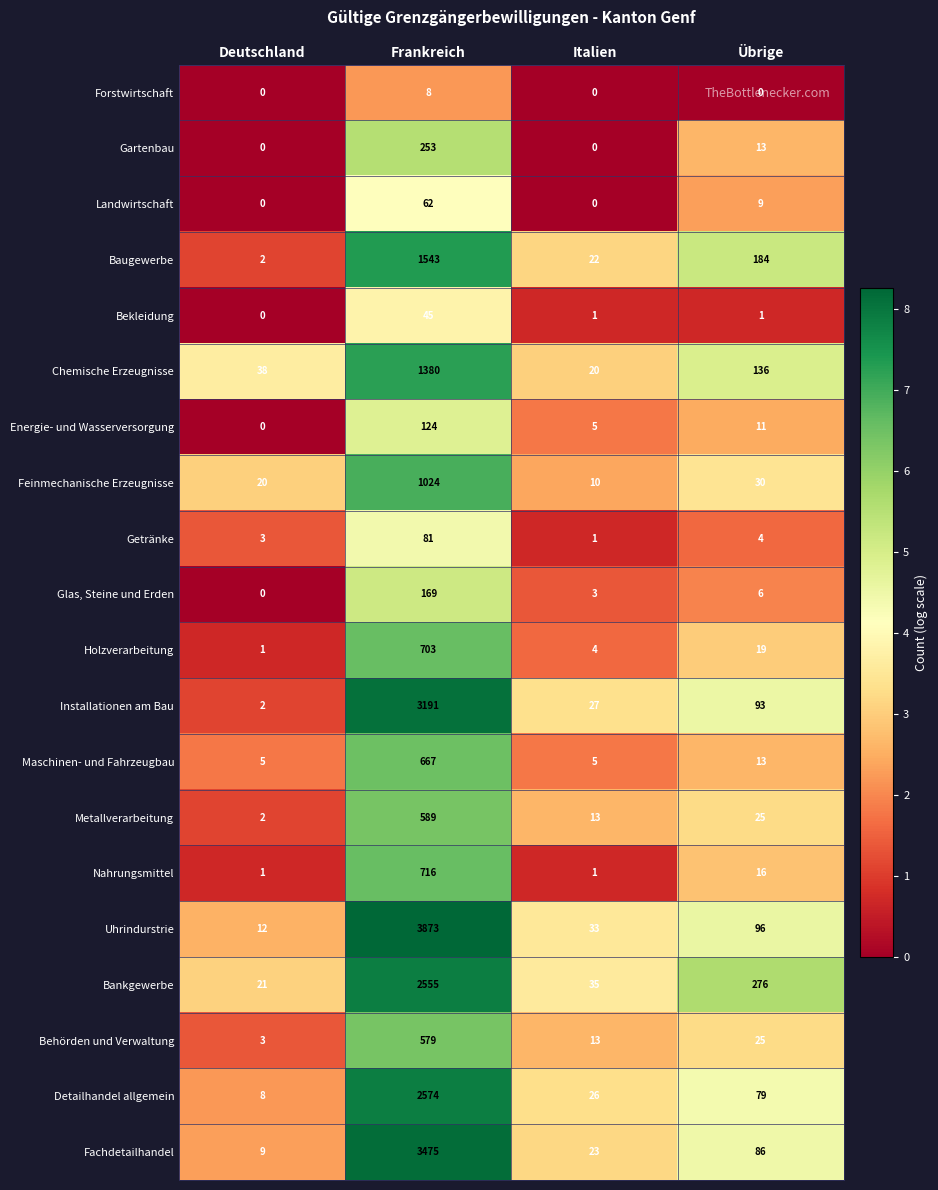

Which series has the largest range (max minus min)?

Uhrindurstrie